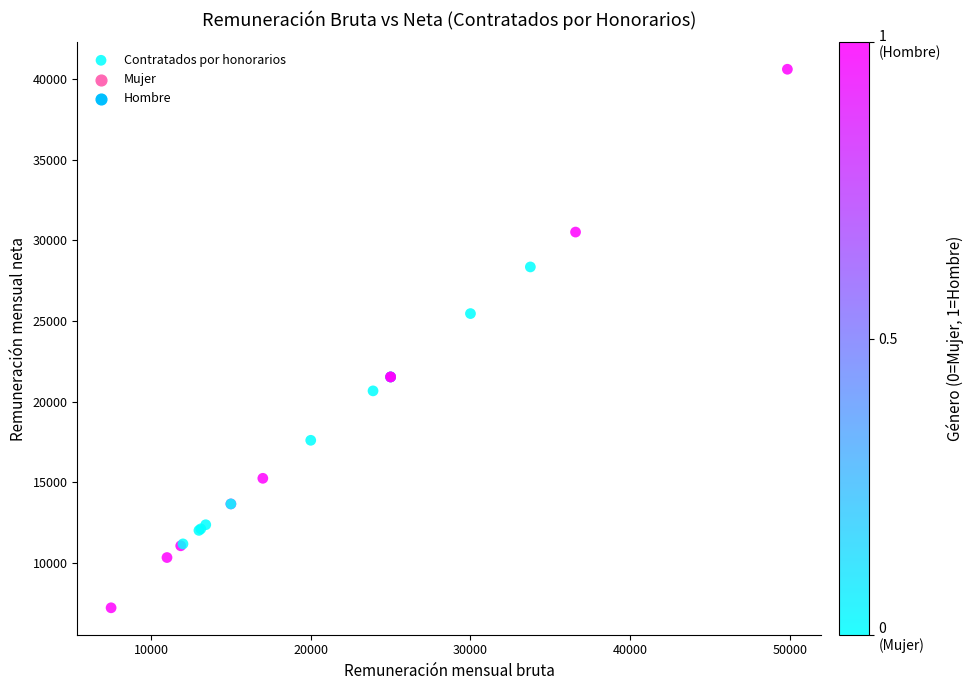

What Y value in the scatter plot is closest to 23912?

25460.8